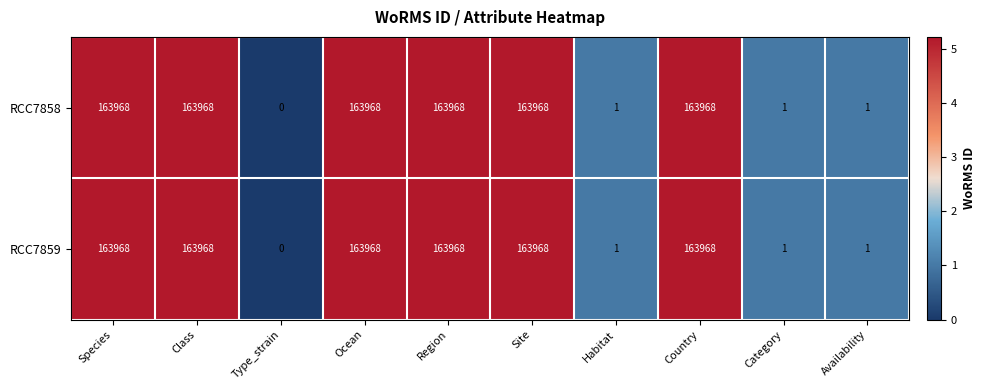

Reading left to right, list all the values displayed in this chart.

RCC7858: 163968	163968	0	163968	163968	163968	1	163968	1	1
RCC7859: 163968	163968	0	163968	163968	163968	1	163968	1	1